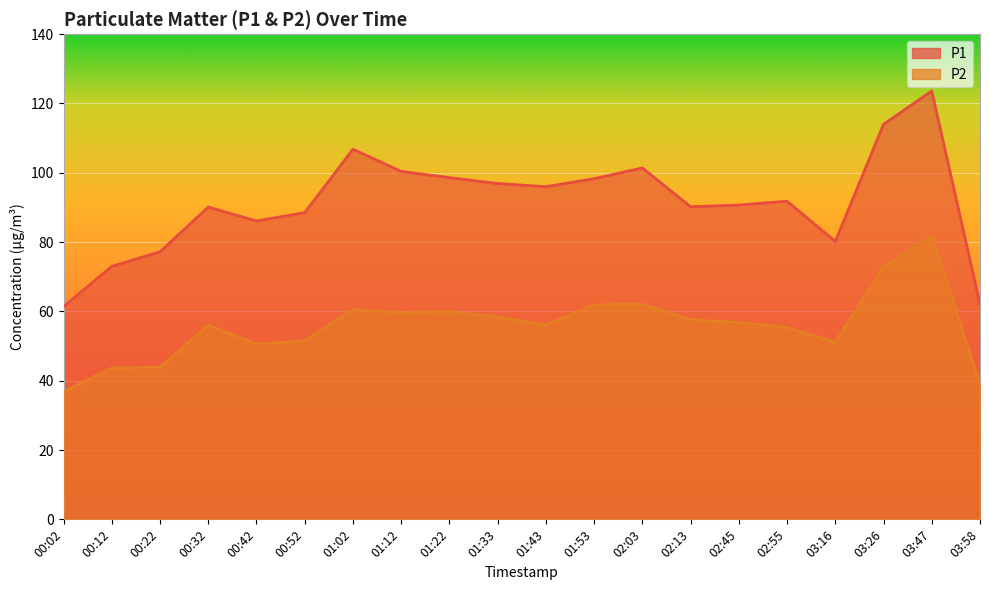

Which series has the largest total across all categories?

P1